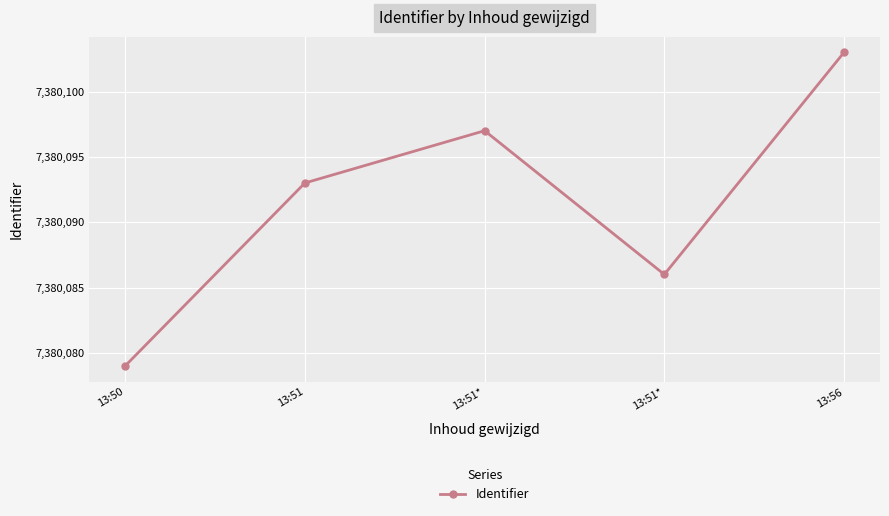

Rank the categories by value from lowest to highest.

13:50, 13:51*, 13:51, 13:51*, 13:56